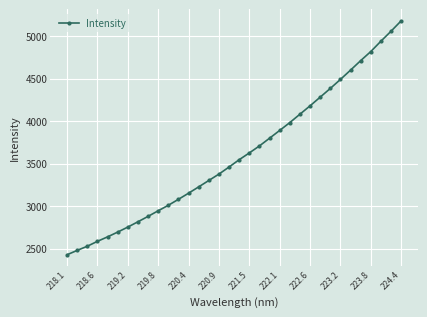

How many data points are above 3546?

17